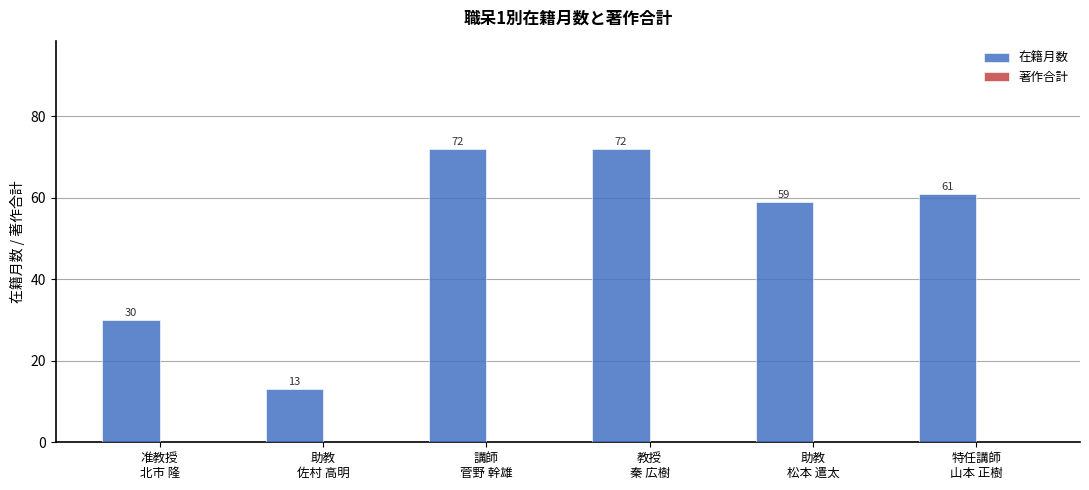

How many bars are there in total?

6